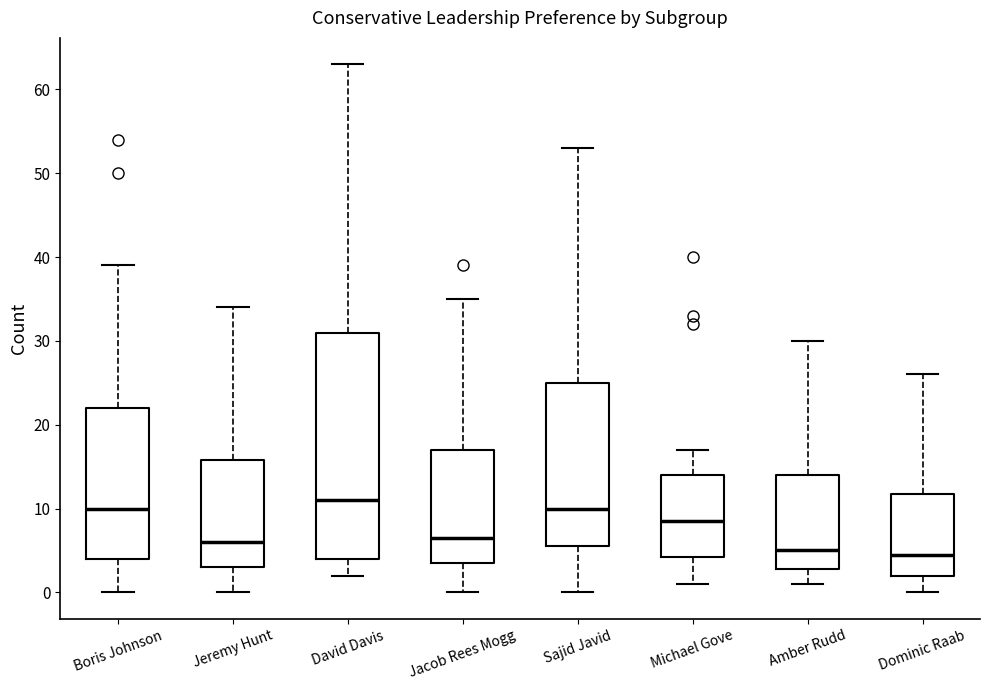

Which box is the tallest, from its lower edge to its upper edge?

David Davis